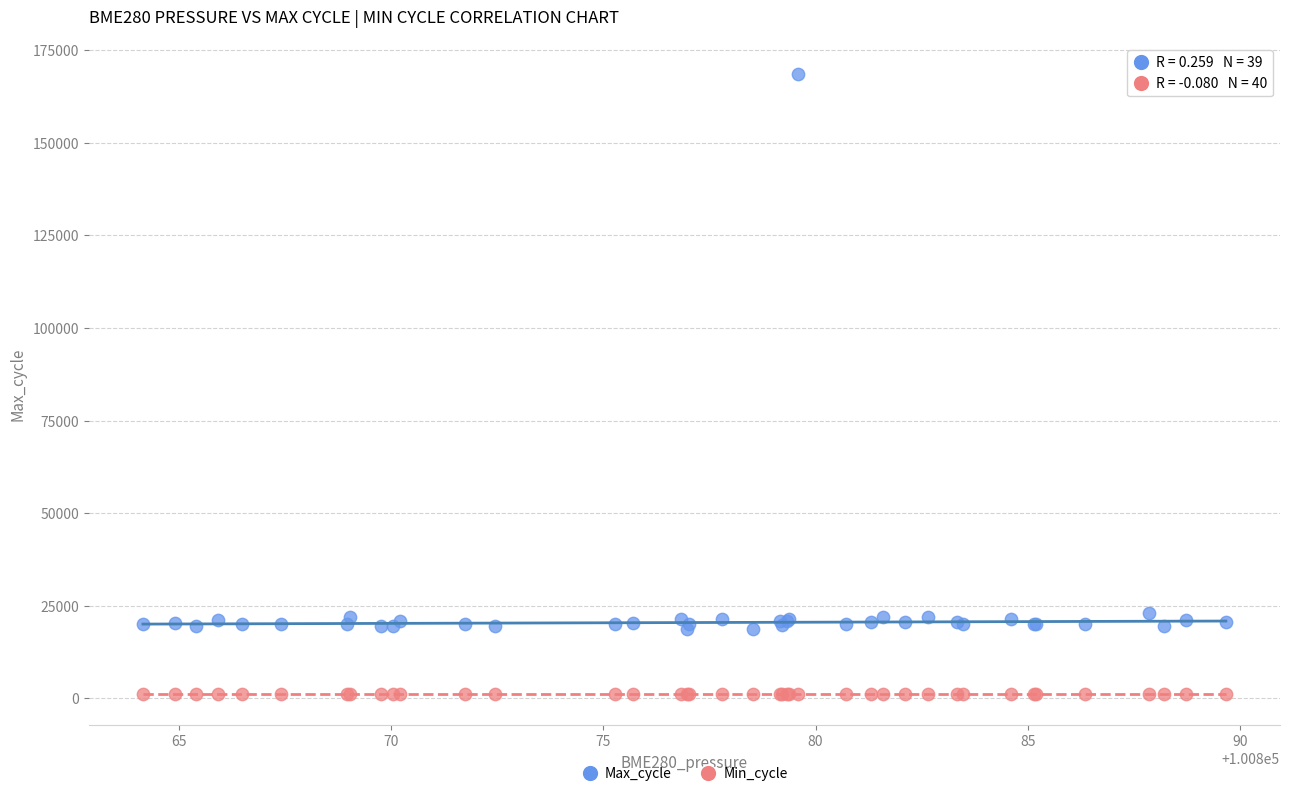

Which series has the largest Y range (max minus min)?

Max_cycle